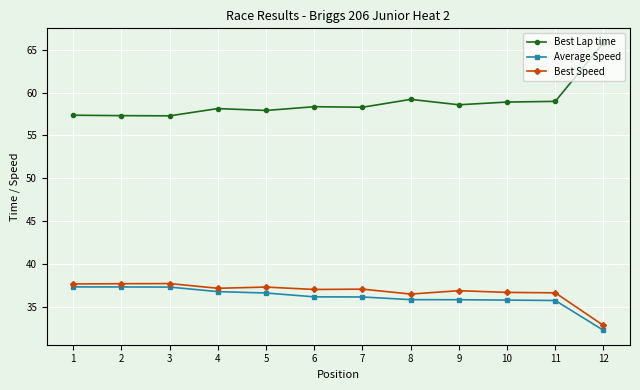

True or false: Best Speed has more than 2 interior local peaks.

True